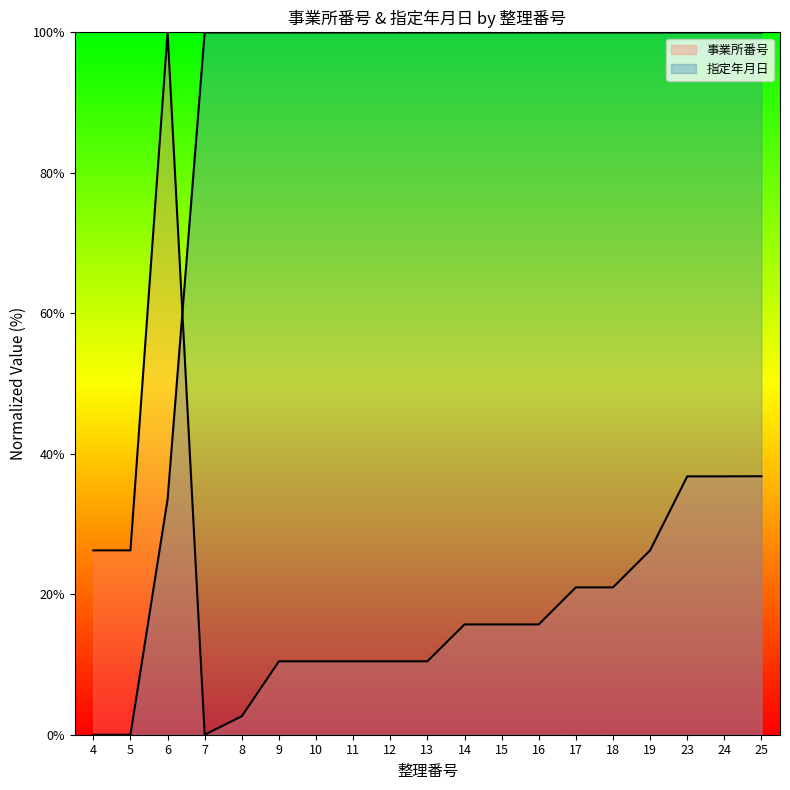

Reading left to right, extract all data points from this chart.

事業所番号: 4=26.3	5=26.3	6=100.0	7=0.0	8=2.6	9=10.5	10=10.5	11=10.5	12=10.5	13=10.5	14=15.7	15=15.7	16=15.7	17=21.0	18=21.0	19=26.3	23=36.8	24=36.8	25=36.8
指定年月日: 4=0.0	5=0.0	6=33.5	7=100.0	8=100.0	9=100.0	10=100.0	11=100.0	12=100.0	13=100.0	14=100.0	15=100.0	16=100.0	17=100.0	18=100.0	19=100.0	23=100.0	24=100.0	25=100.0